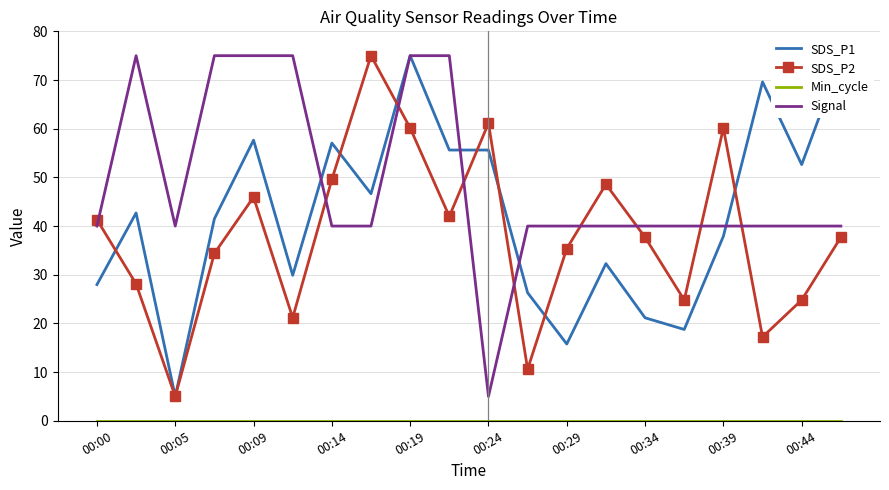

What is the greatest value displayed?

75.0